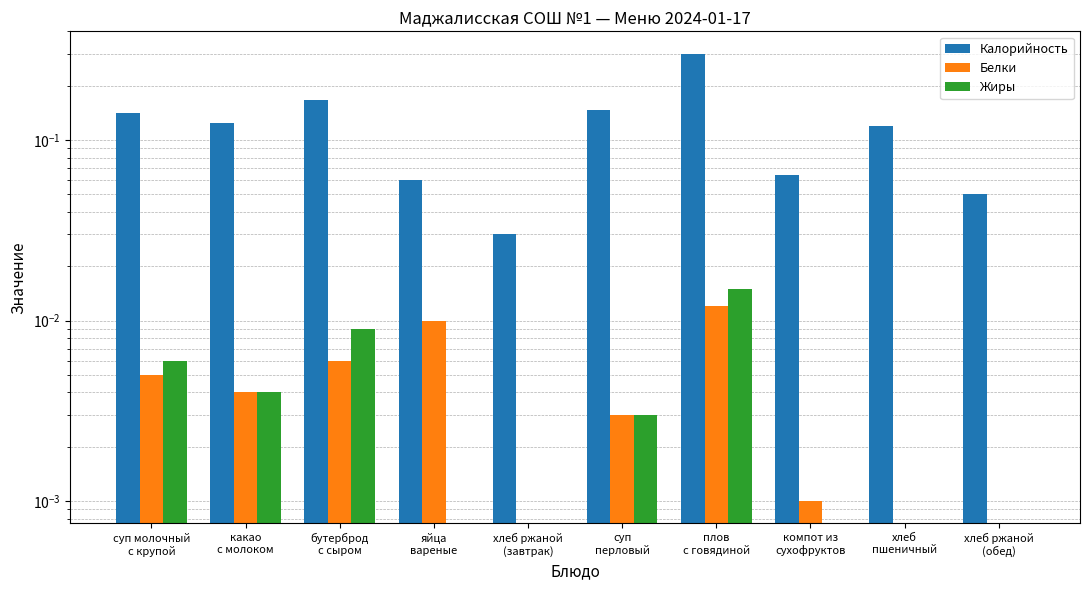

How many bars are there in each group?

3